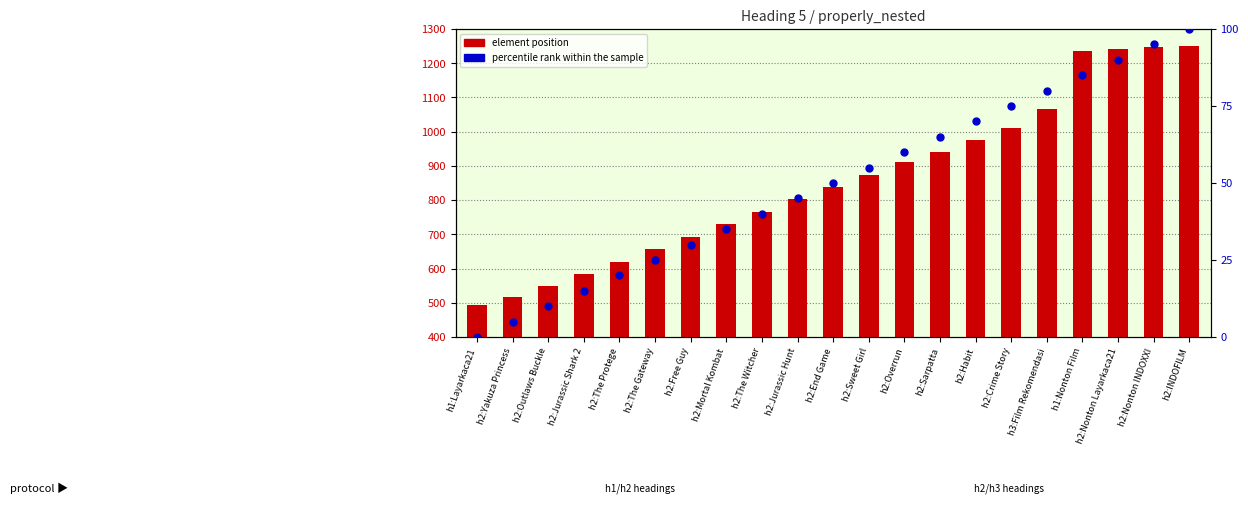

What is the total value across all series at h2:Nonton Layarkaca21?

1331.0